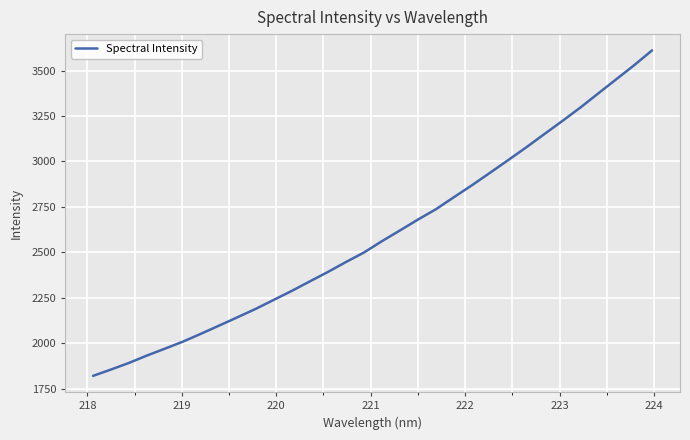

True or false: the data has more than 1 interior local peaks.

False